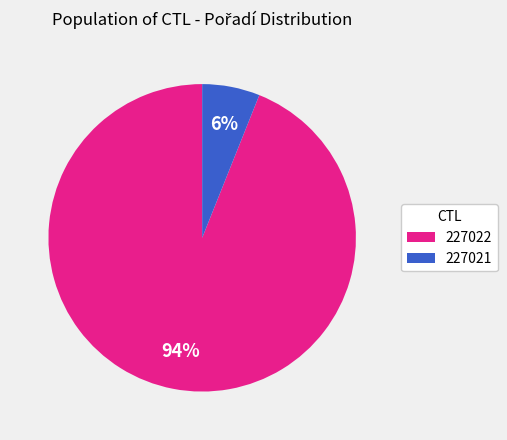

Combined, do 227021 and 227022 account for over 50%?

Yes